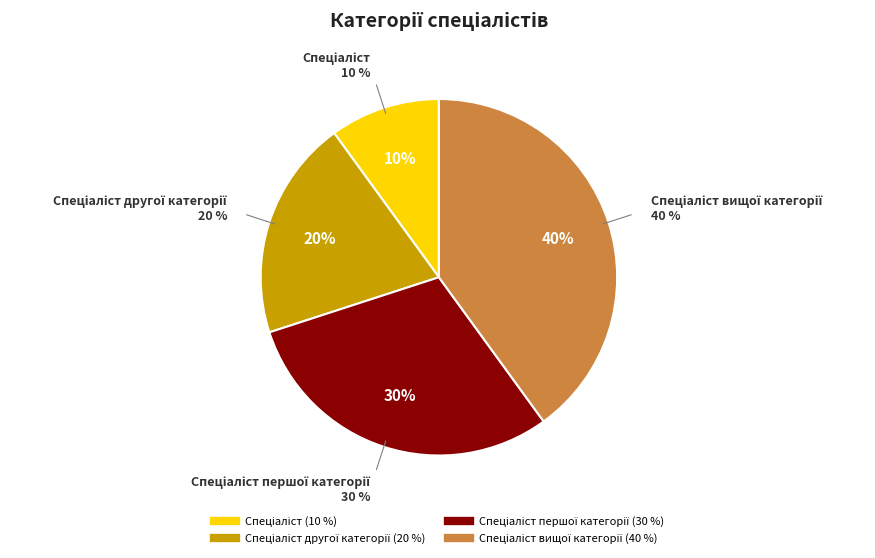

To the nearest percent, what portion does Спеціаліст вищої категорії represent?

40%